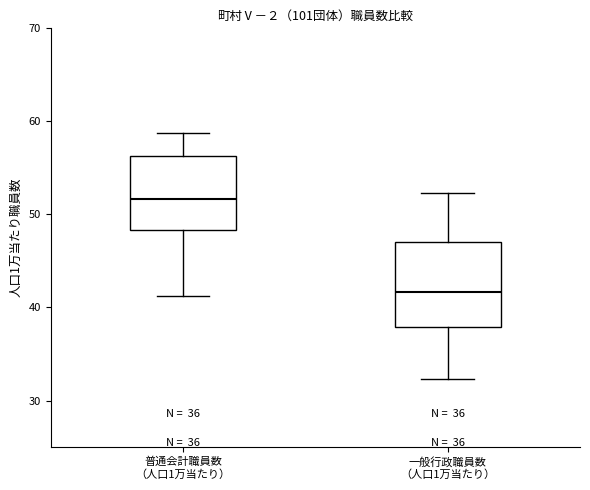

Which box has the highest median line?

普通会計職員数 （人口1万当たり）